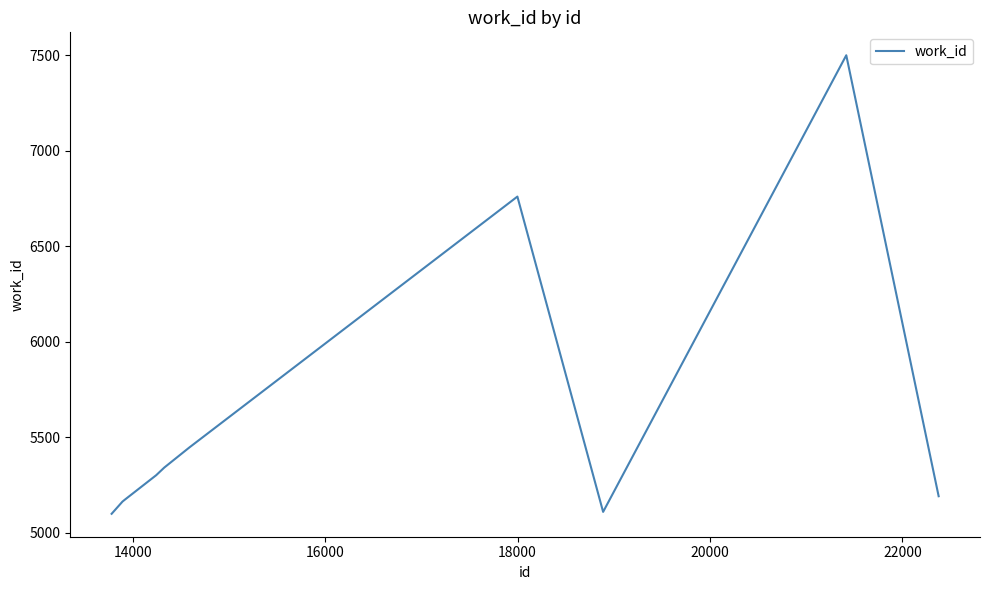

What is the smallest value displayed?

5100